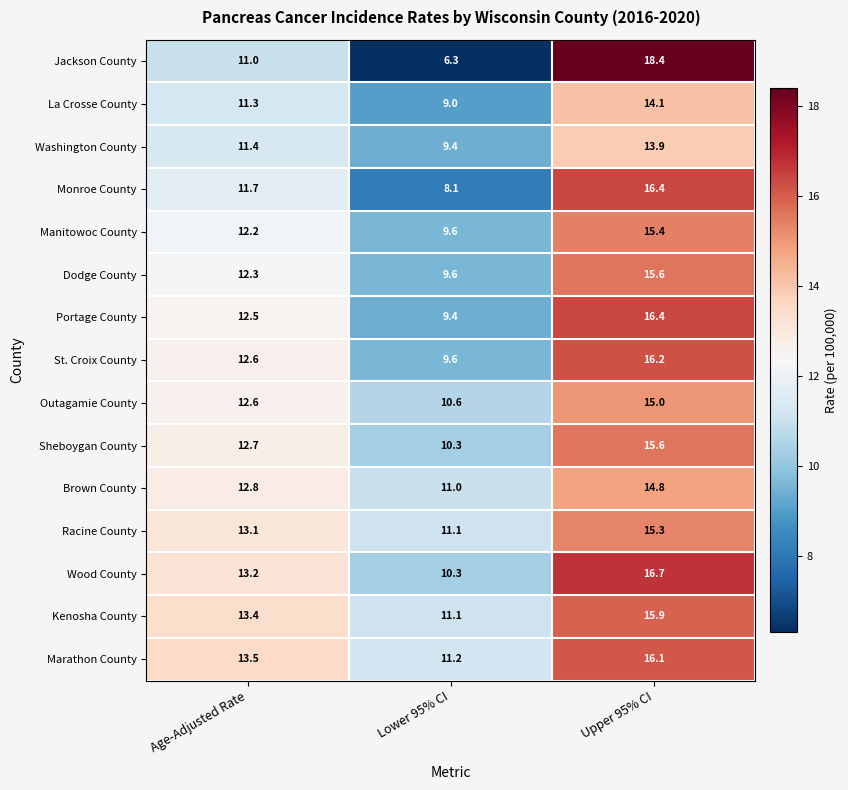

What is the sum of all Sheboygan County values?

38.6